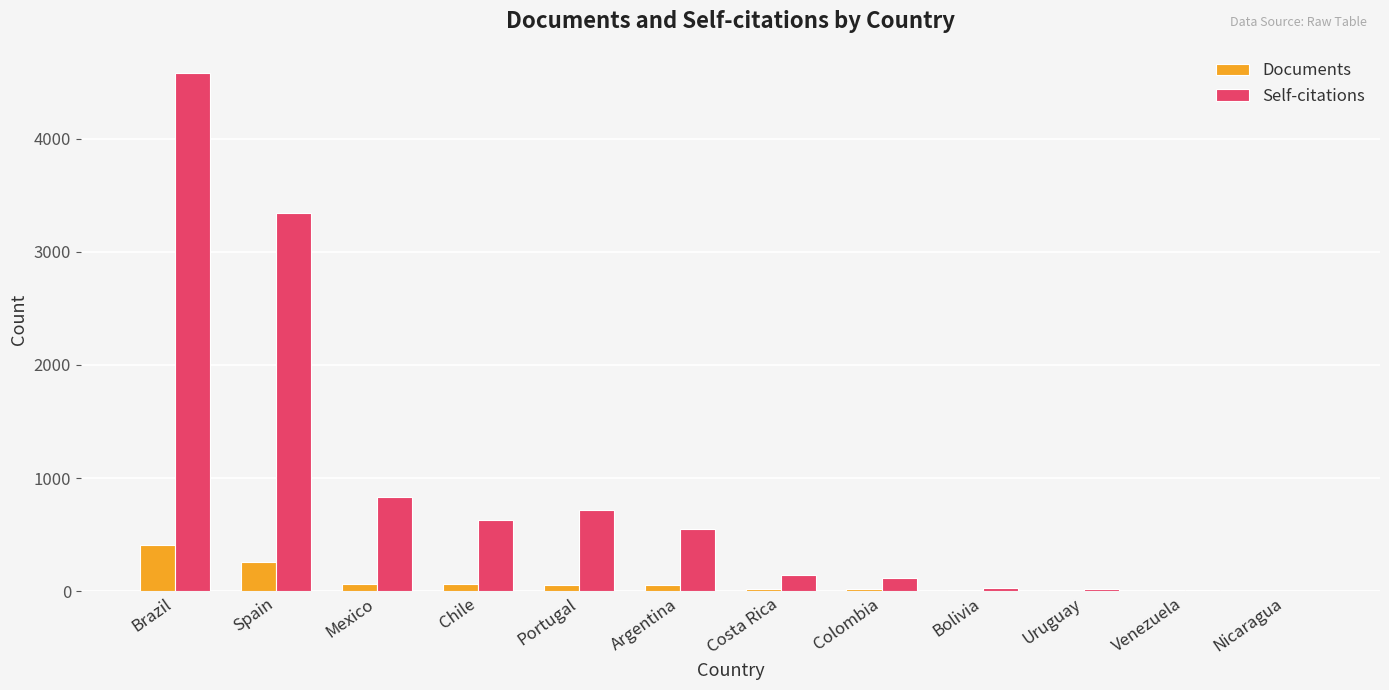

What is the sum of all Self-citations values?

10976